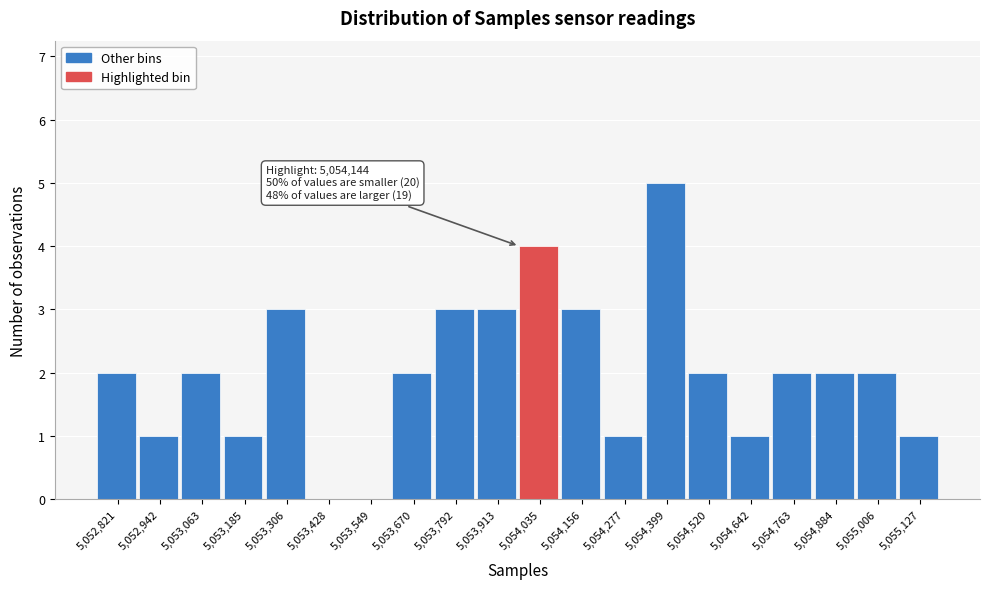

Reading right to left, what are all the values shown in this chart?

5,055,127=1	5,055,006=2	5,054,884=2	5,054,763=2	5,054,642=1	5,054,520=2	5,054,399=5	5,054,277=1	5,054,156=3	5,054,035=4	5,053,913=3	5,053,792=3	5,053,670=2	5,053,549=0	5,053,428=0	5,053,306=3	5,053,185=1	5,053,063=2	5,052,942=1	5,052,821=2